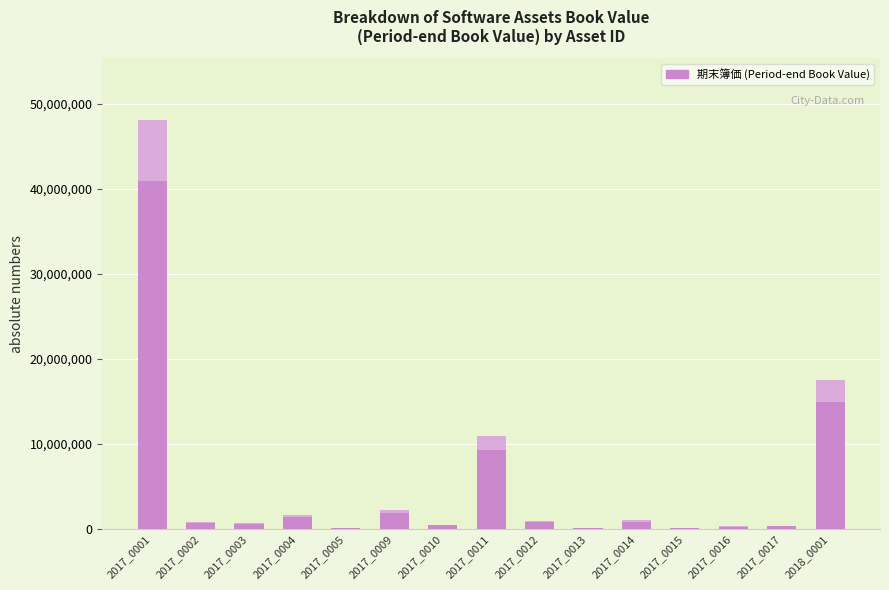

True or false: the data shows 142560 at 2017_0005.

True